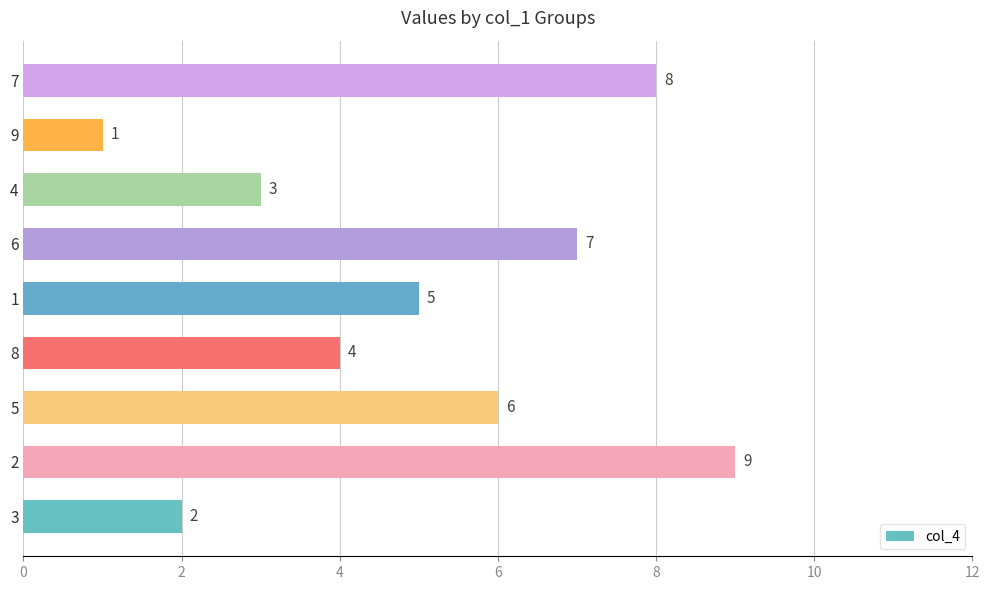

How many categories are shown in the chart?

9